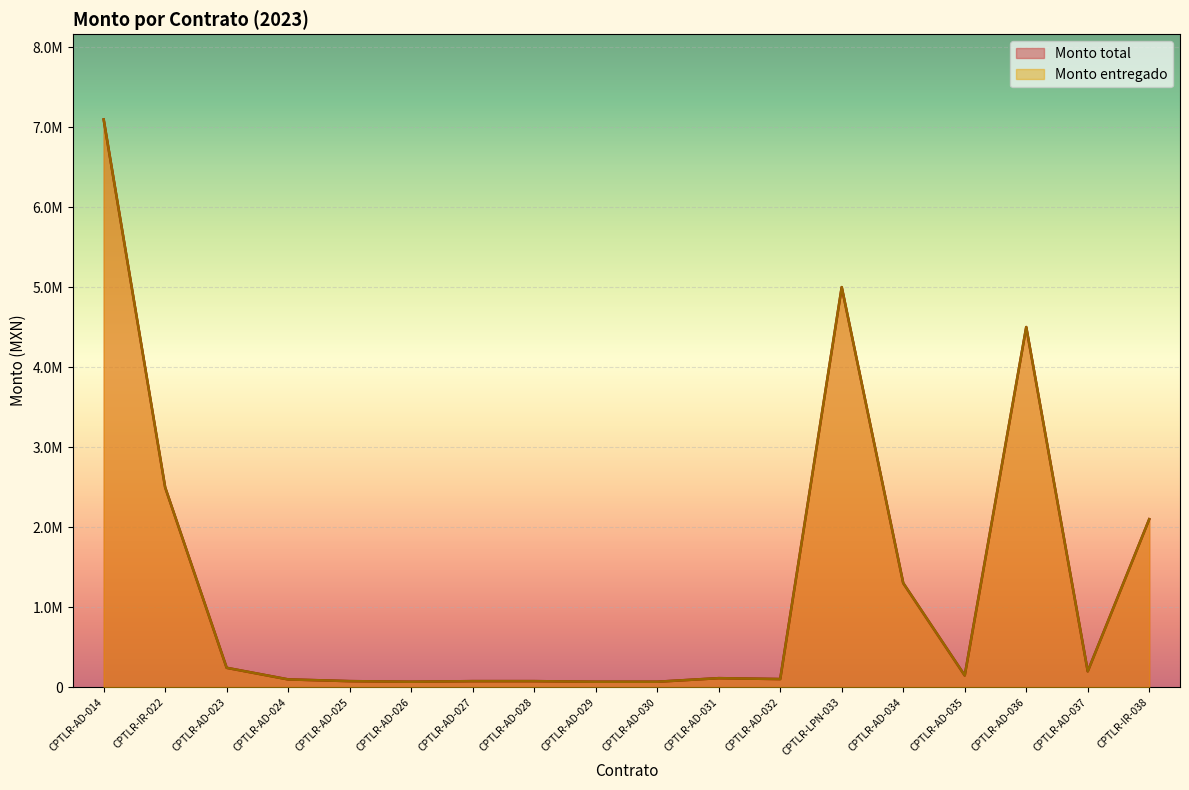

At which label is Monto total closest to 3580858?

CPTLR-AD-036